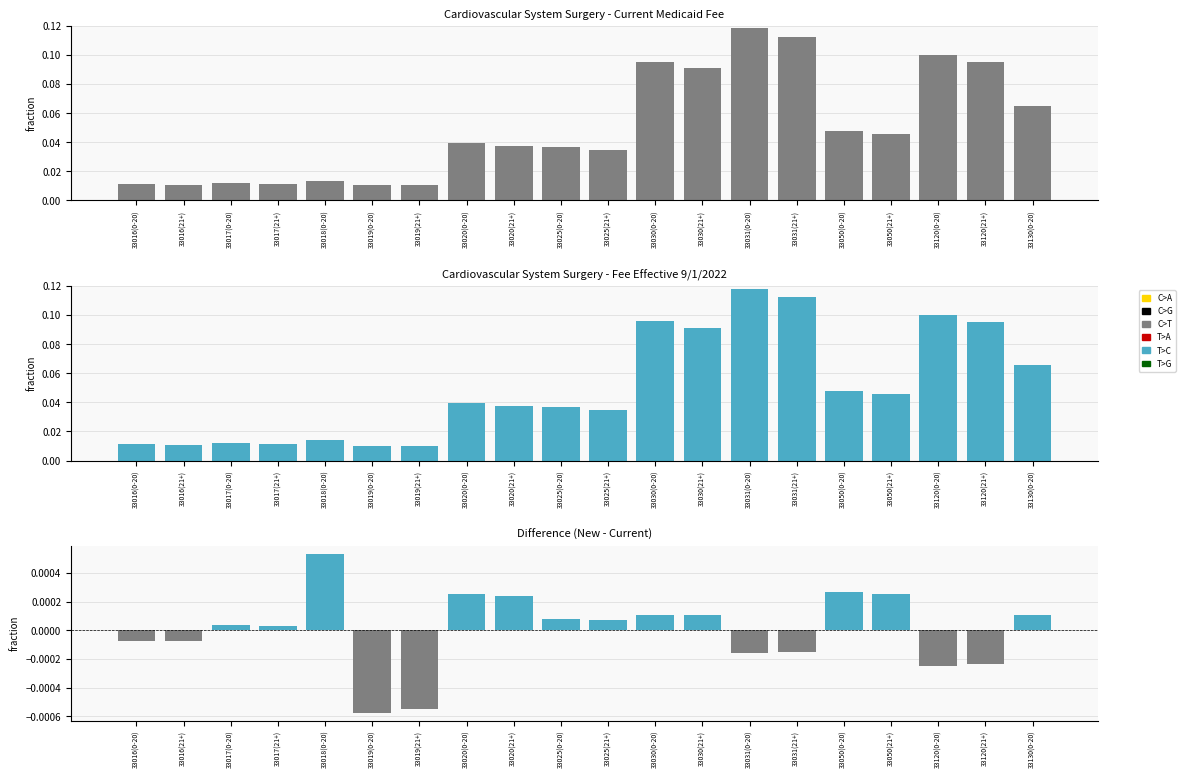

What is the difference between the maximum and minimum values in the Medicaid Fee Effective 9/1/2022 series?

0.1